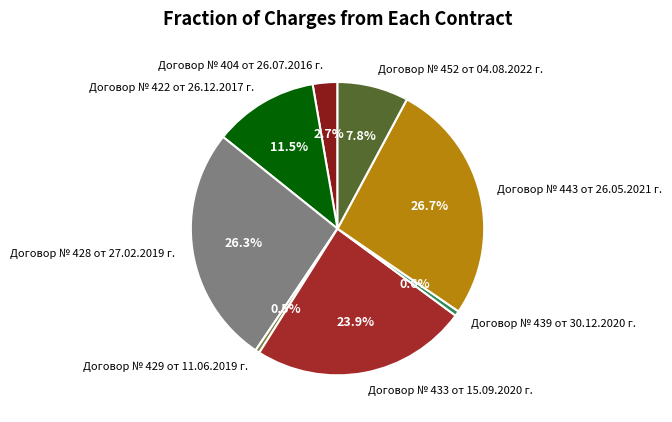

To the nearest percent, what is the difference between the Договор № 422 от 26.12.2017 г. and Договор № 452 от 04.08.2022 г. slice percentages?

4%